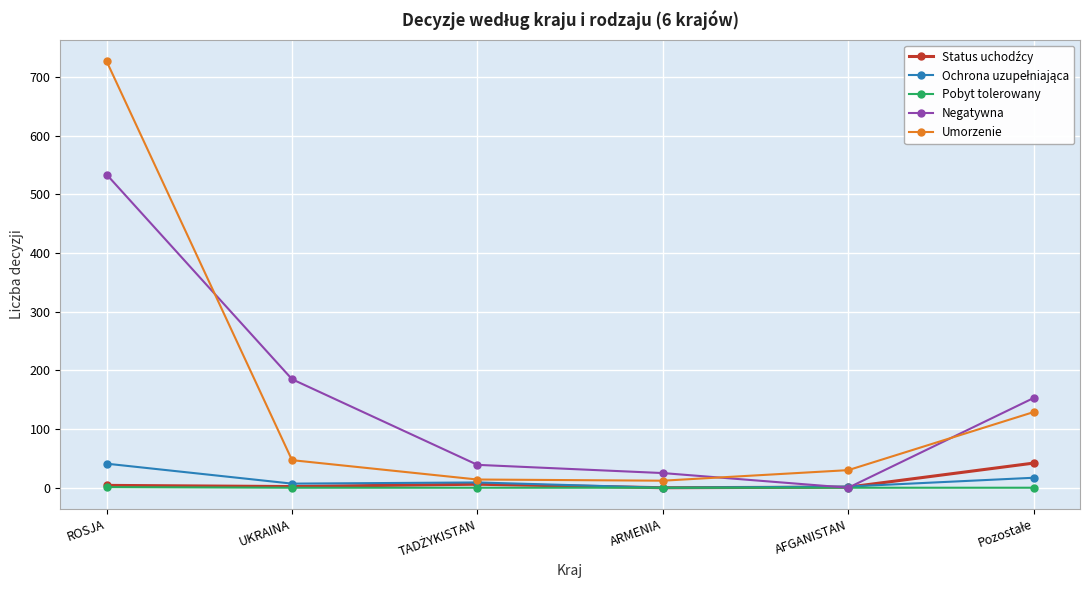

What is the label of the 4th point from the left?

ARMENIA